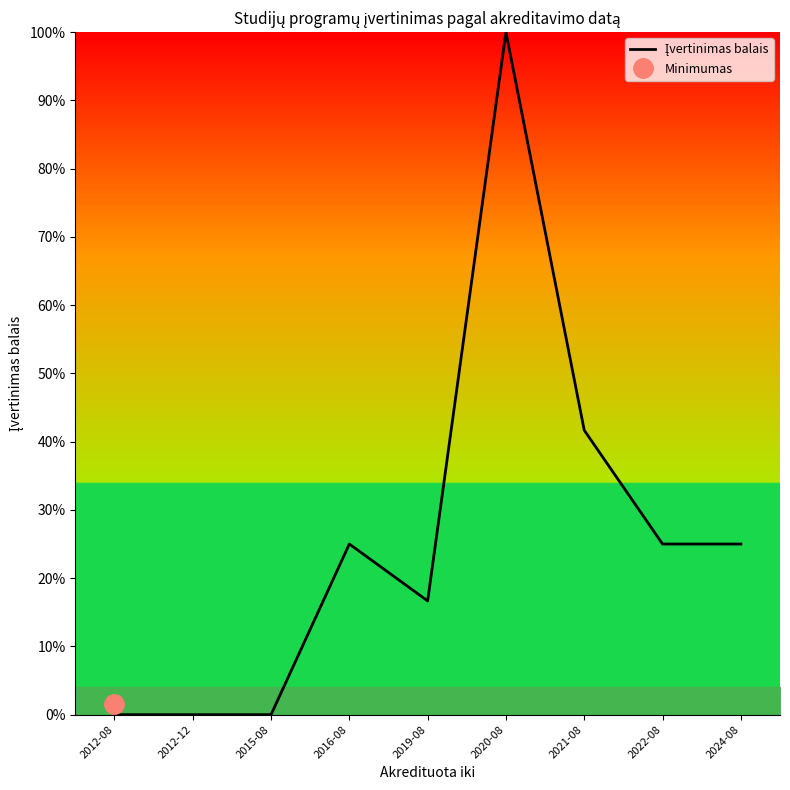

How many values are above zero?

6